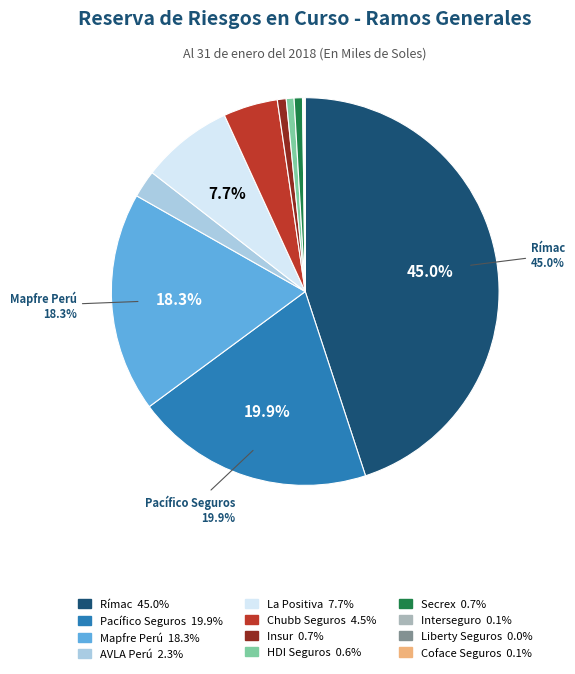

Is there a majority slice in this chart?

No